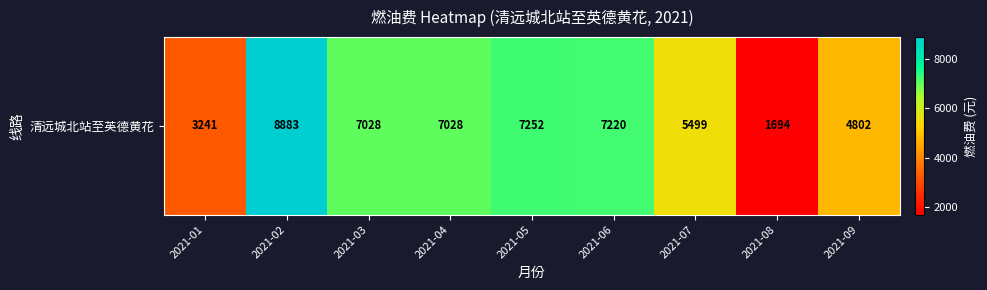

Which has a higher value, 2021-01 or 2021-08?

2021-01